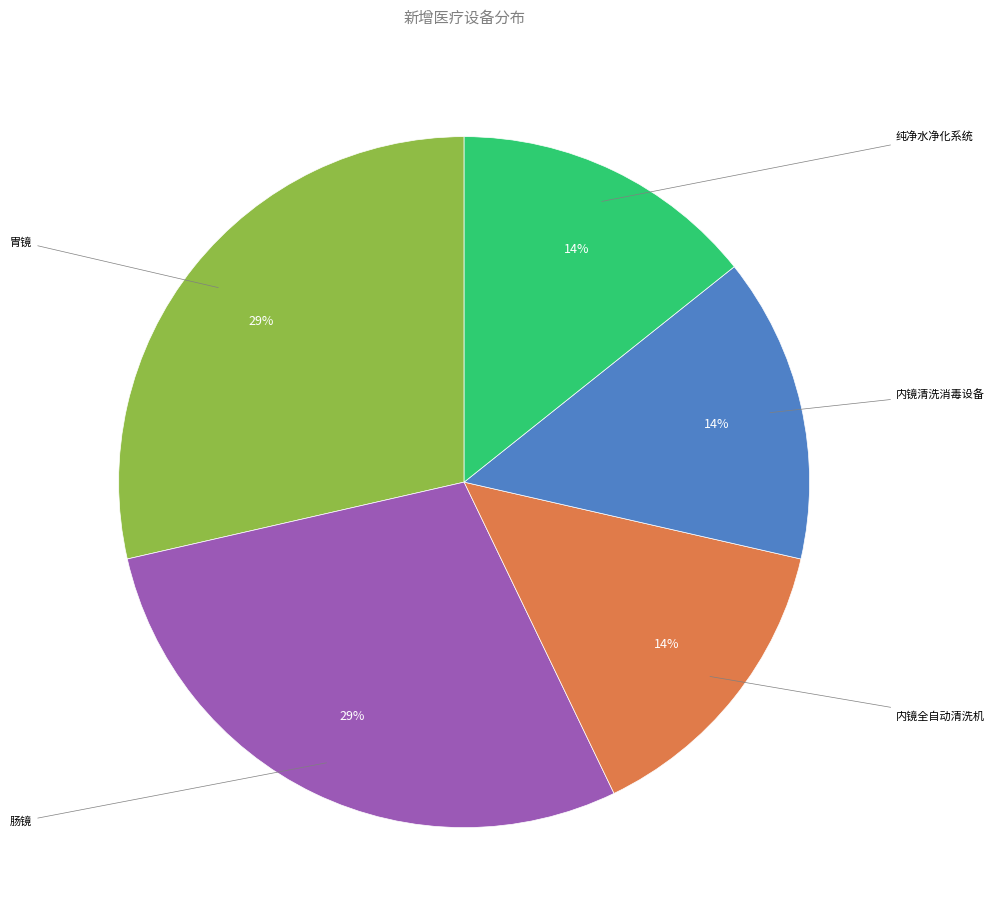

Is there any slice that represents more than half of the pie?

No